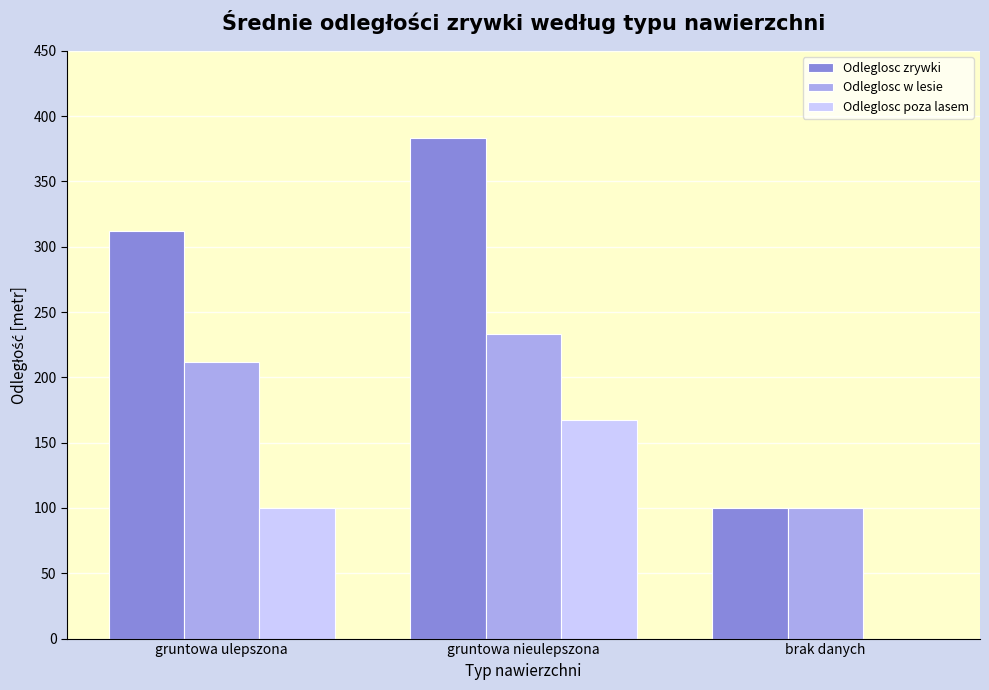

Are the bars grouped side by side (vs. stacked)?

Yes